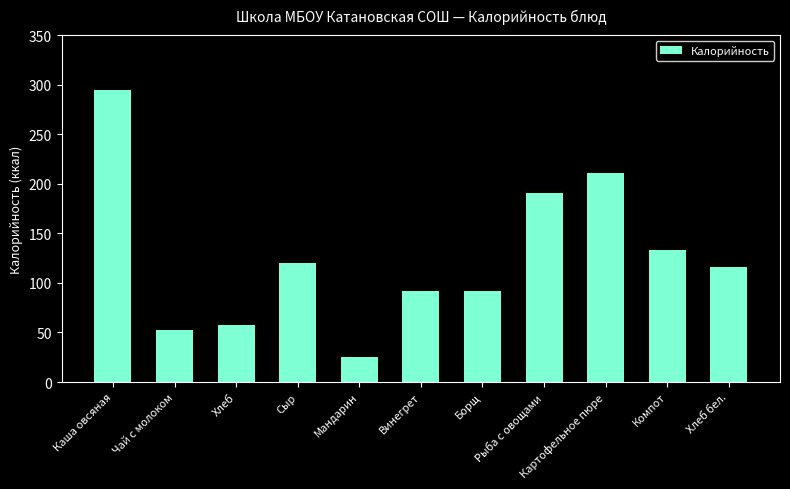

Which label corresponds to the smallest value in the chart?

Мандарин